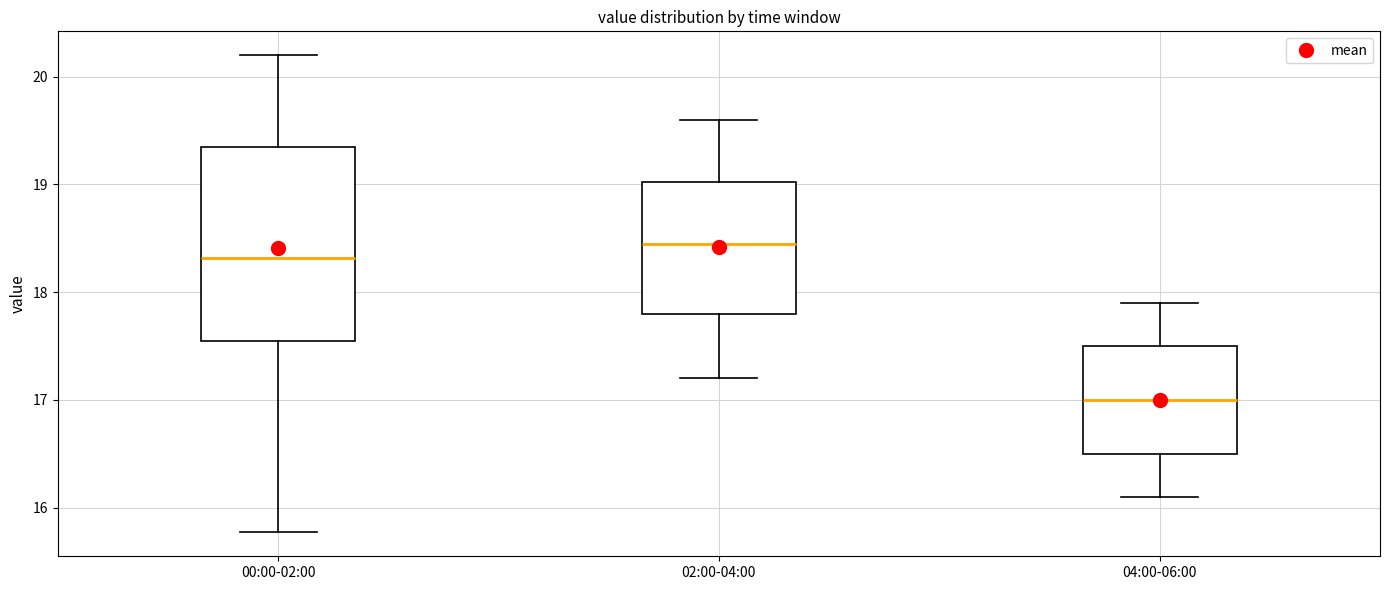

Reading left to right, transcribe this box plot: for each box, give where its median line is, the range the box spans, and where its two whiskers end, as read against the y-axis. The values are not printed on the chart, so give them approximately, as read against the axis.

00:00-02:00: median 18.3, box 17.5 to 19.3, whiskers 15.8 to 20.2
02:00-04:00: median 18.5, box 17.8 to 19.0, whiskers 17.2 to 19.6
04:00-06:00: median 17.0, box 16.5 to 17.5, whiskers 16.1 to 17.9